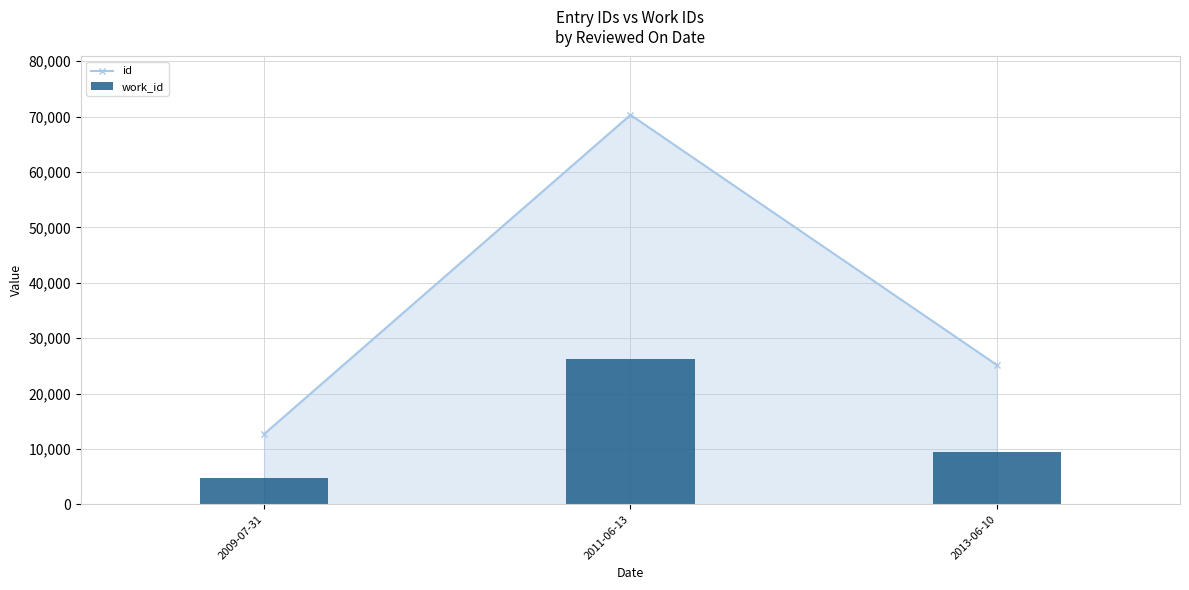

Between 2013-06-10 and 2009-07-31, which is larger?

2013-06-10